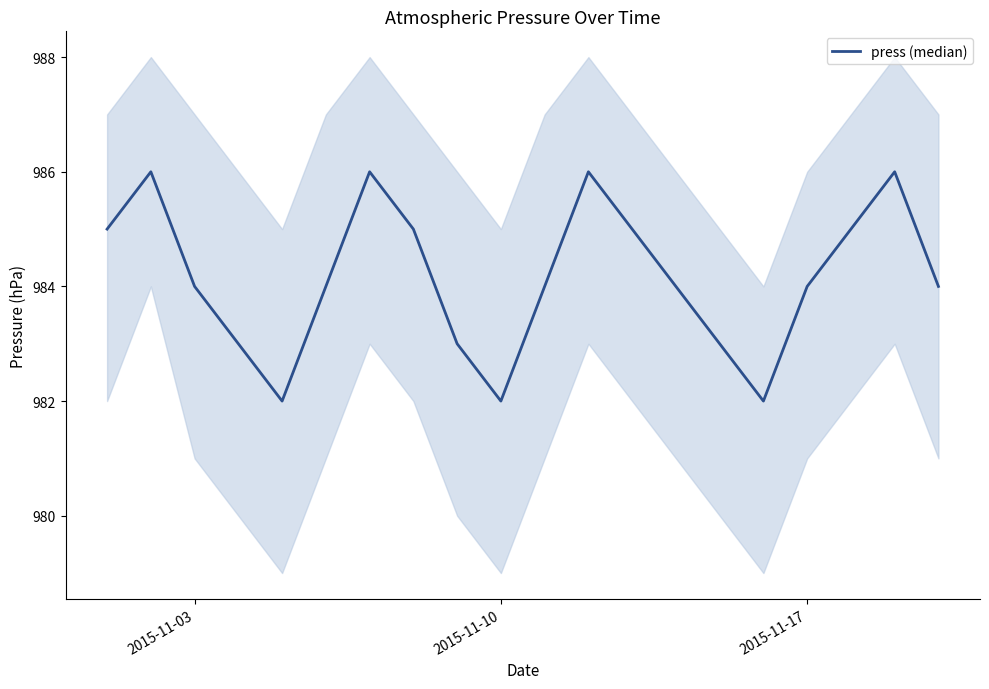

How many points are higher than both their immediate neighbors (excluding endpoints)?

4